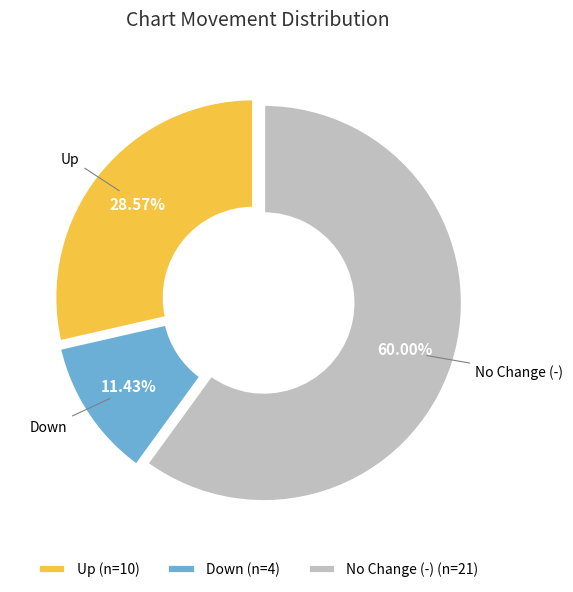

Which has a higher value, No Change (-) or Up?

No Change (-)